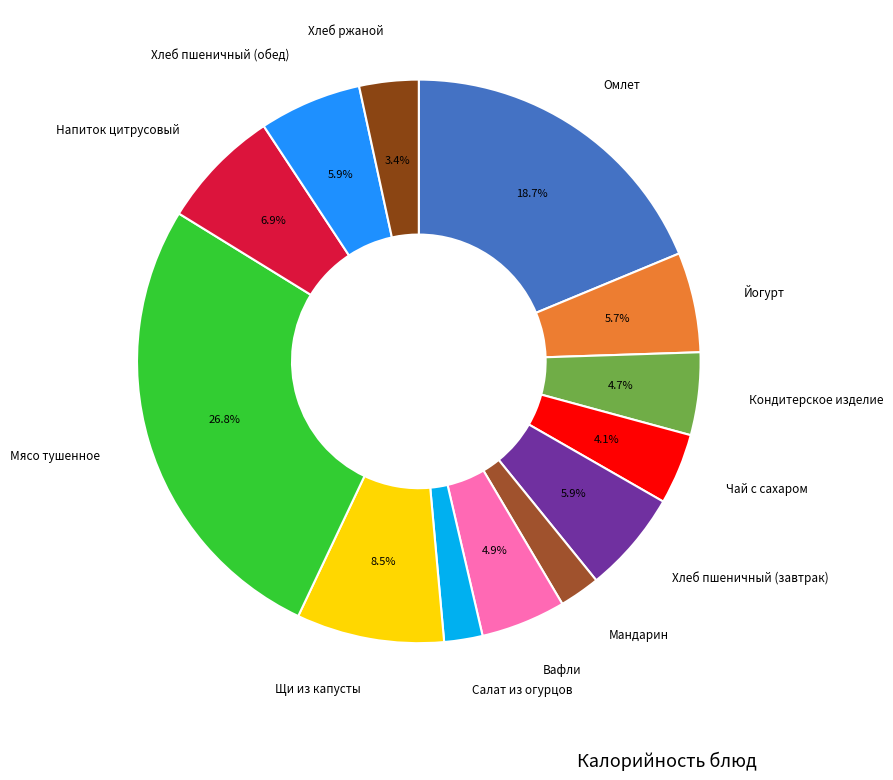

Count the number of slices in the pie.

13